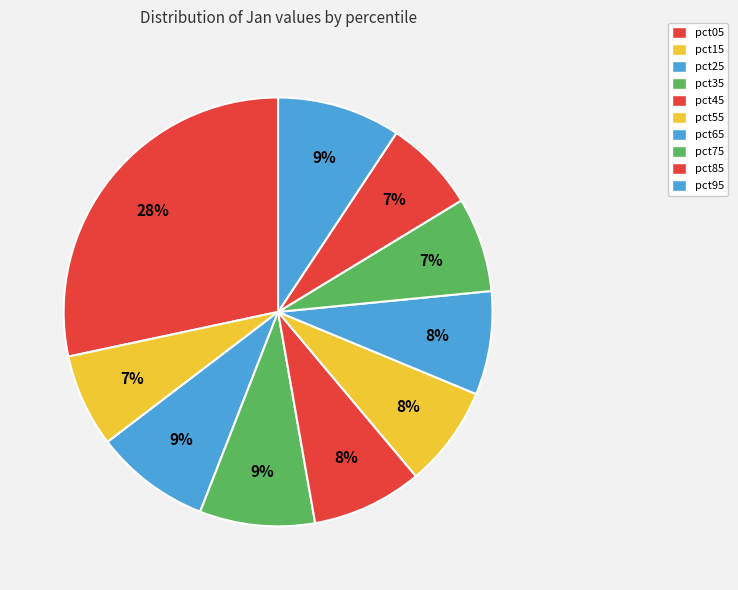

What is the smallest slice in the pie chart?

pct85